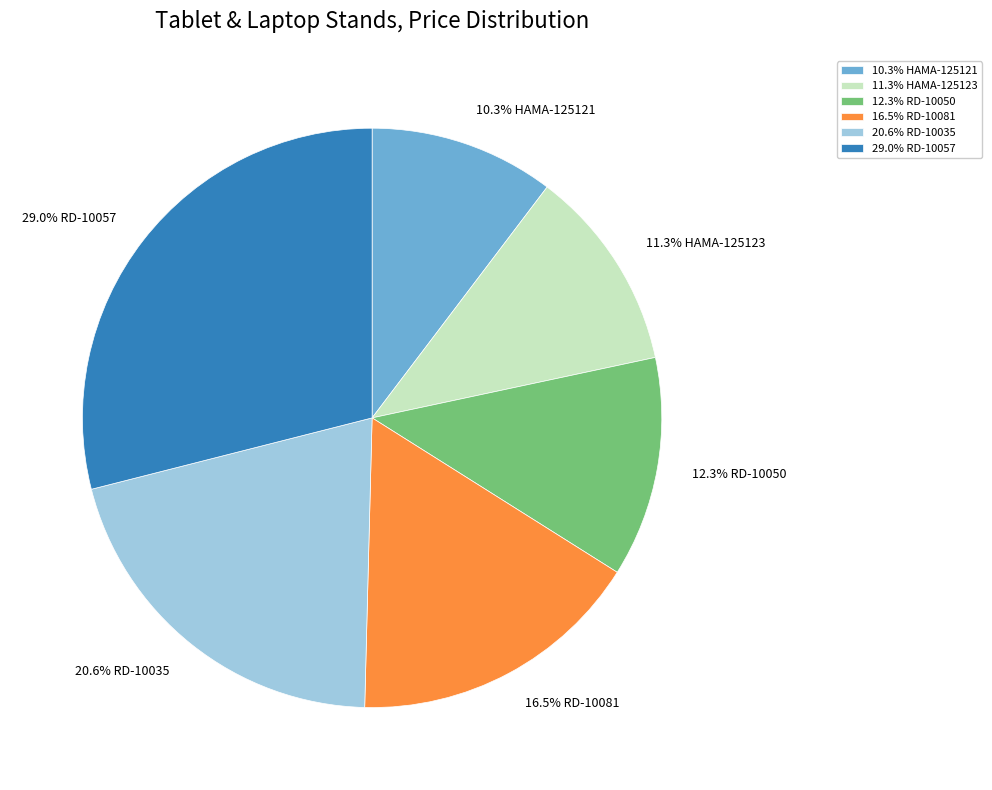

Approximately how many times larger is the value at 29.0% RD-10057 compared to 16.5% RD-10081?

1.8